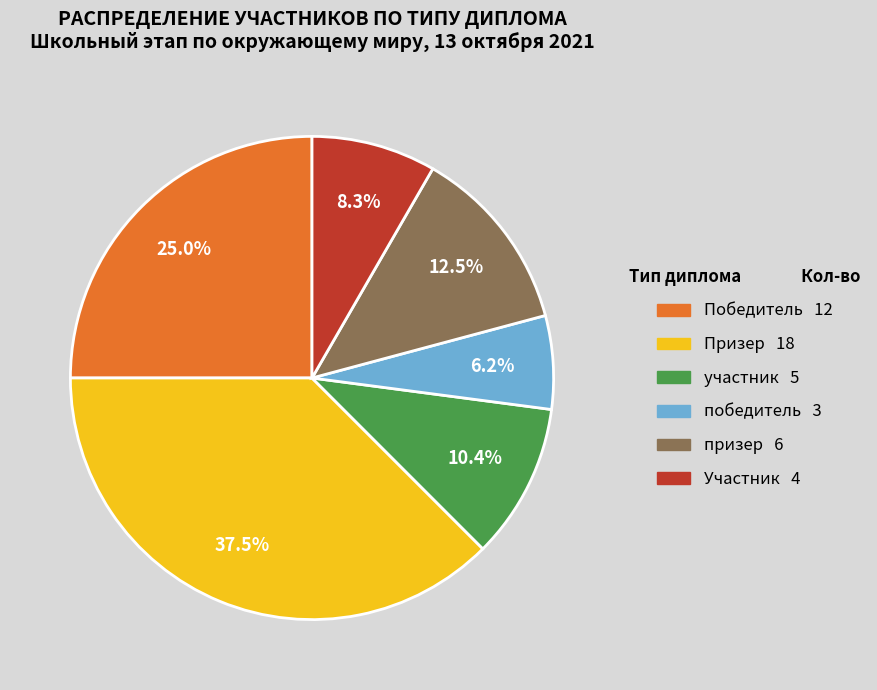

Is there a majority slice in this chart?

No